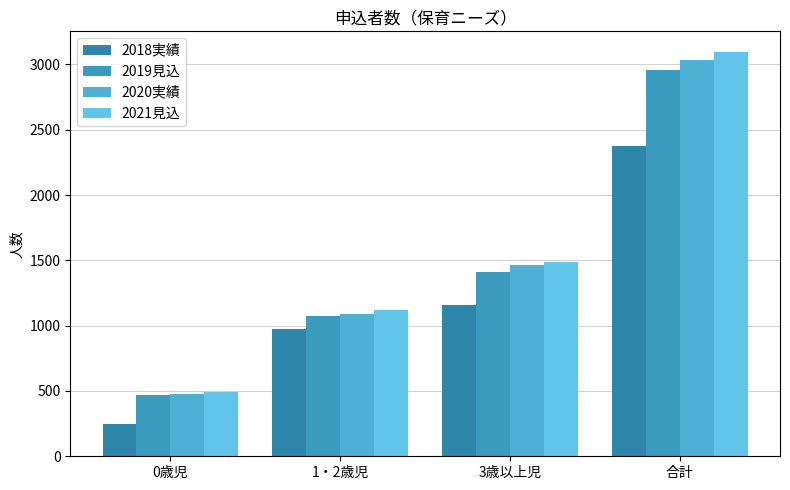

What is the lowest value of the 2018実績 series?

246